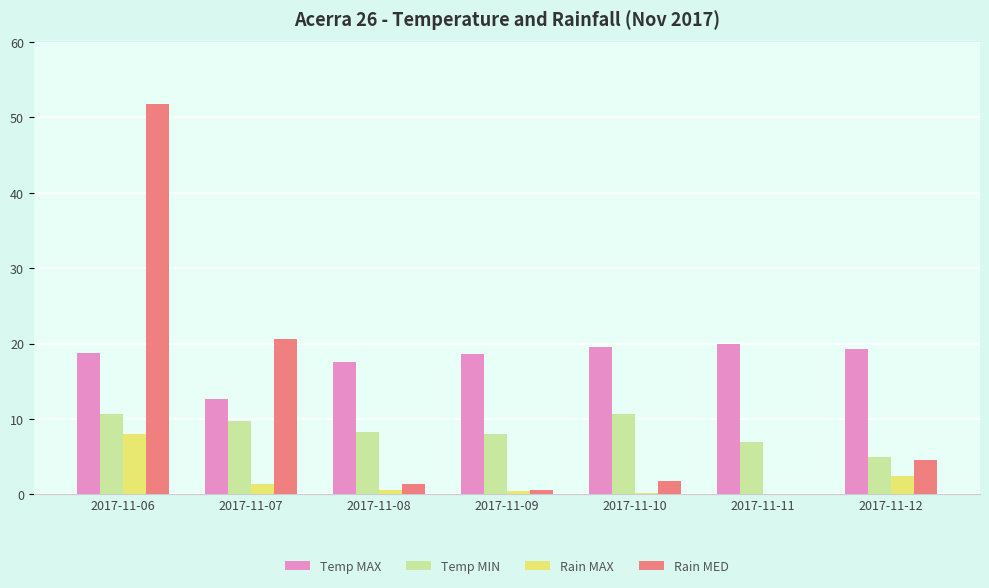

Count the number of categories in the chart.

7